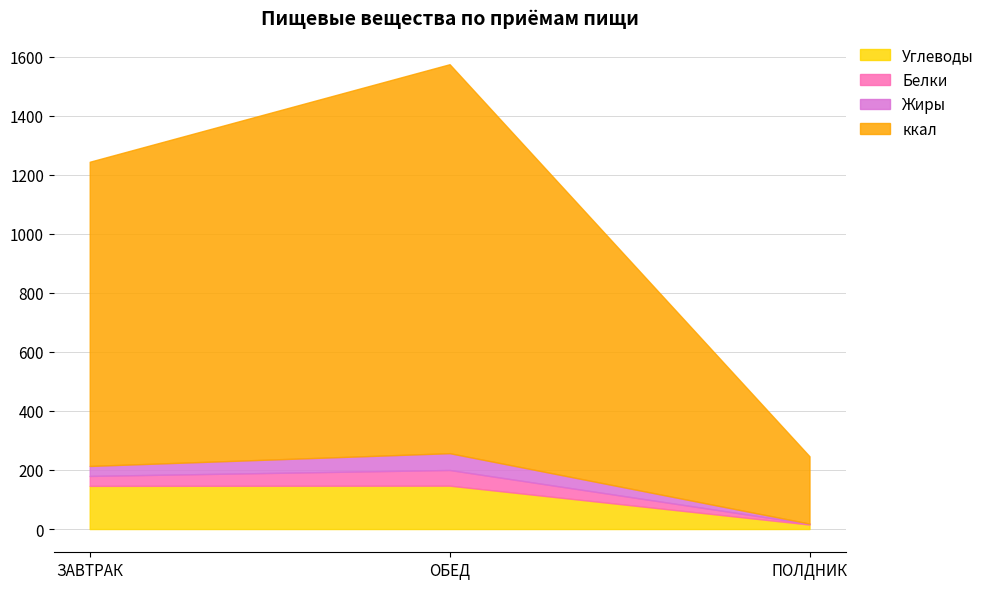

Which series has the largest total across all categories?

ккал